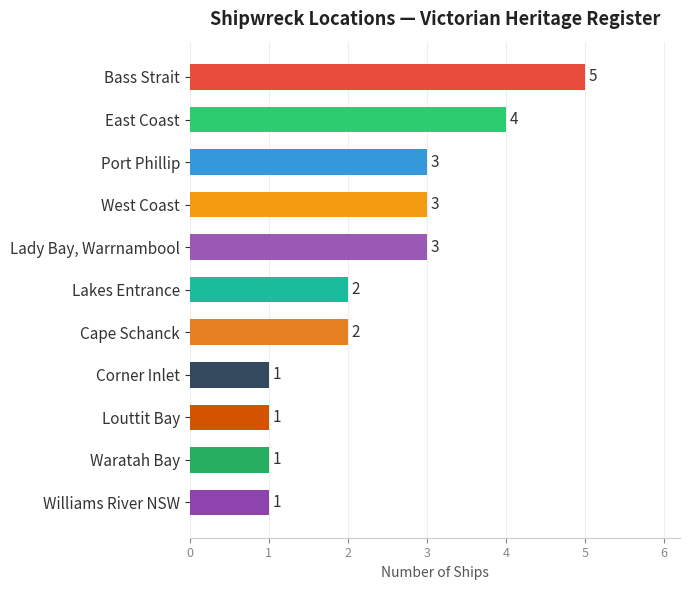

Reading top to bottom, what are all the values shown in this chart?

Bass Strait=5	East Coast=4	Port Phillip=3	West Coast=3	Lady Bay, Warrnambool=3	Lakes Entrance=2	Cape Schanck=2	Corner Inlet=1	Louttit Bay=1	Waratah Bay=1	Williams River NSW=1